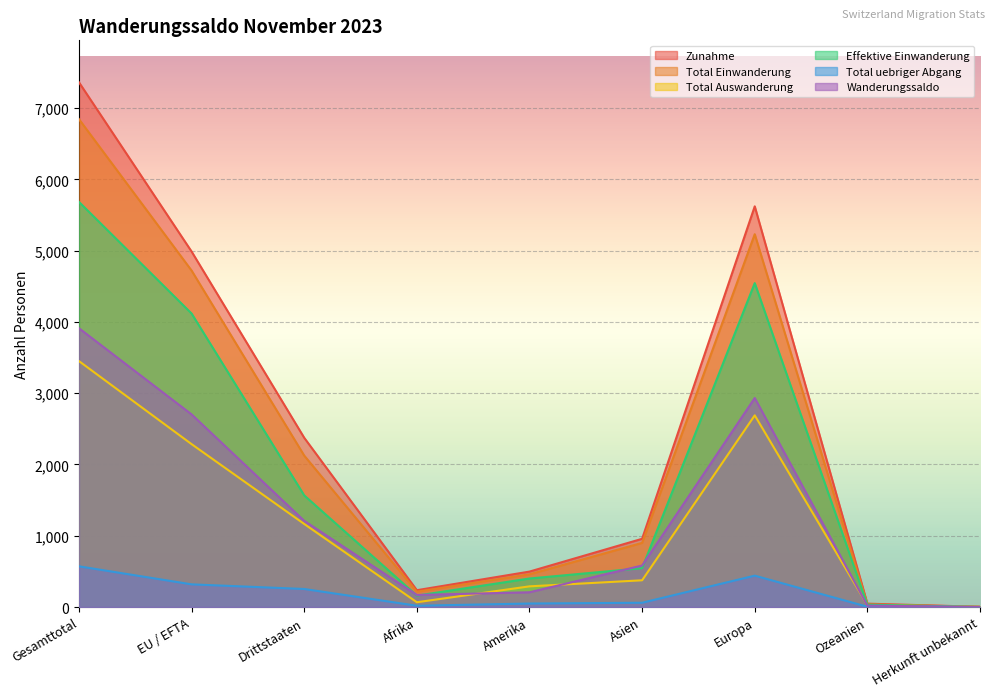

Does the chart display data point markers on the line(s)?

No